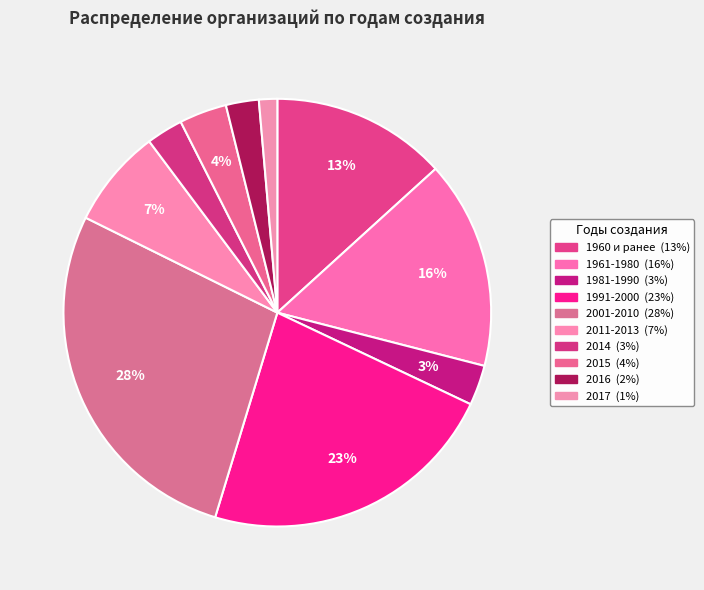

Count the number of slices in the pie.

10